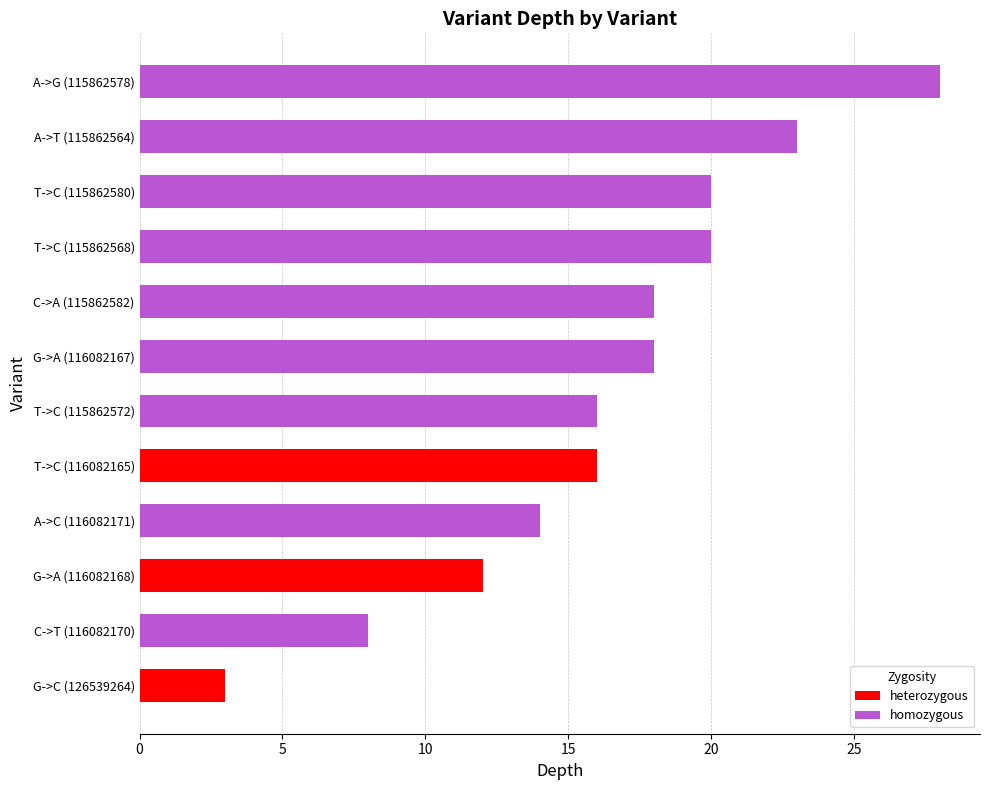

Does the chart contain any negative values?

No